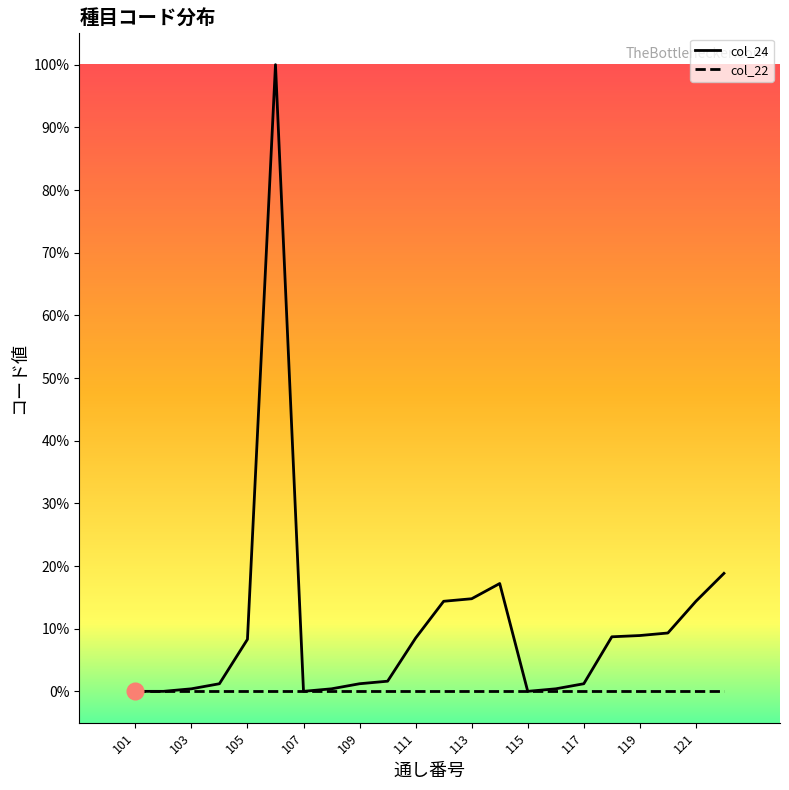

True or false: col_24 has a value of 0.0 at 101.

True